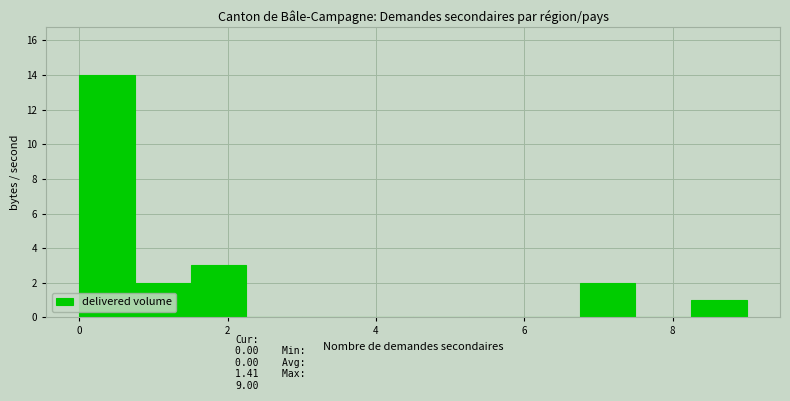

Read against the x-axis, roughly where is the centre of the tallest bar?

0.4